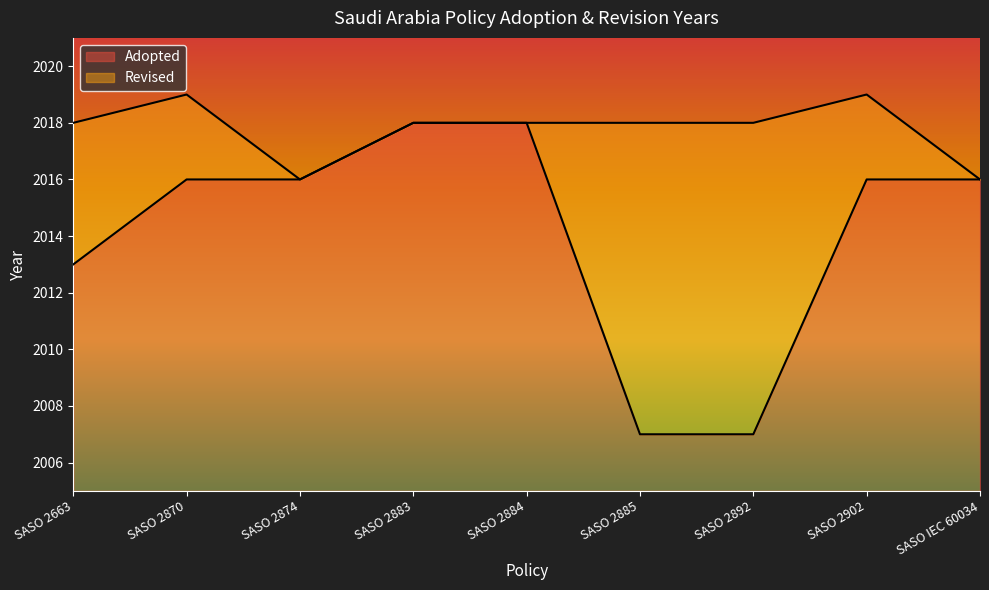

Count the number of categories in the chart.

9